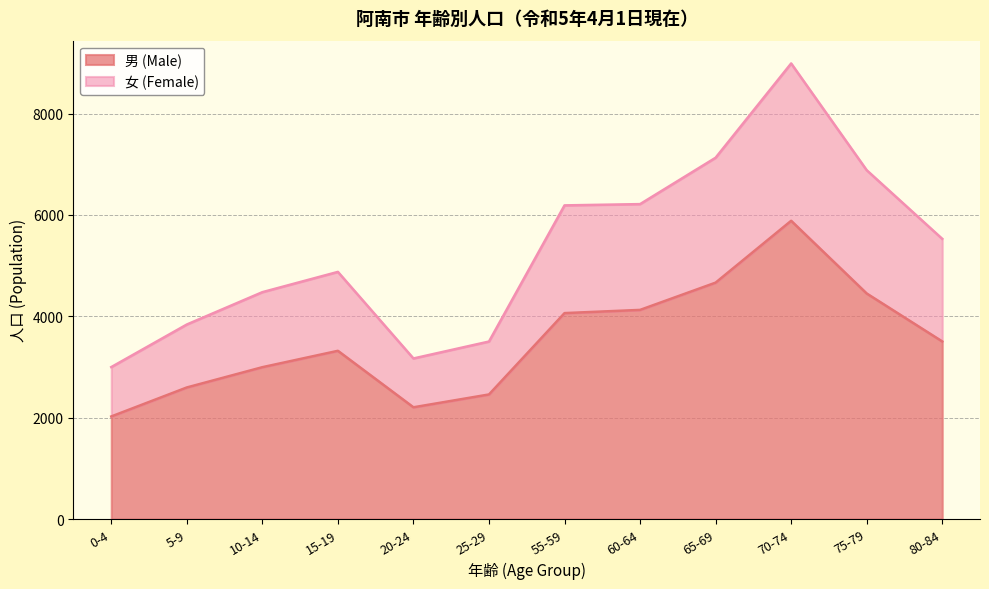

True or false: 男 (Male) and 女 (Female) cross at least once.

False